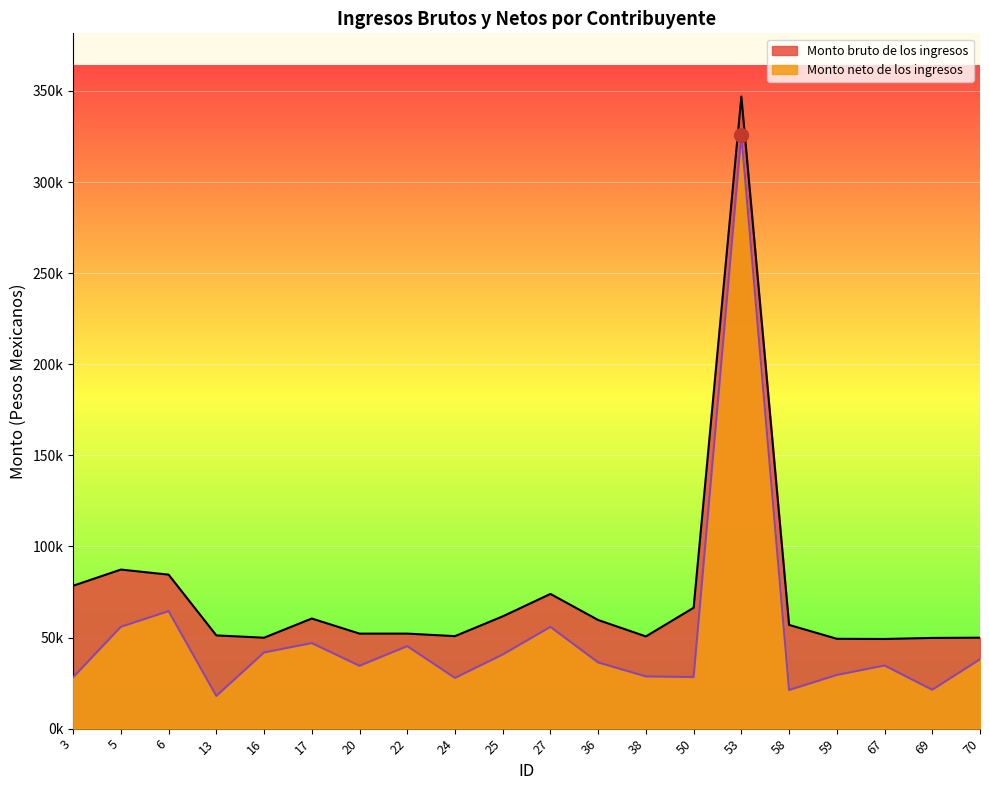

Between 53 and 59, which is larger?

53